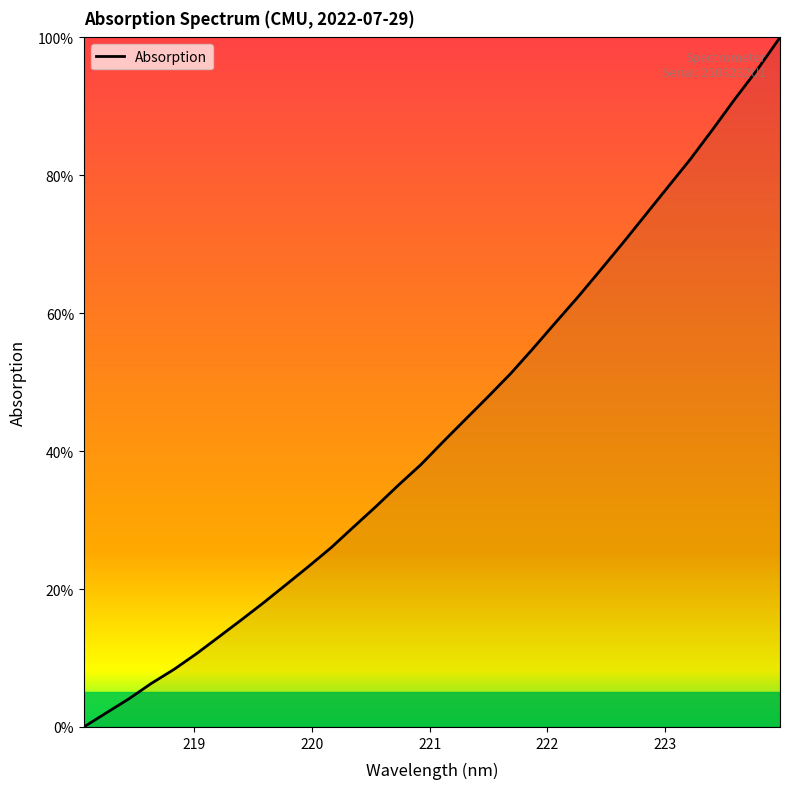

What is the difference between the maximum and minimum values?

100.0